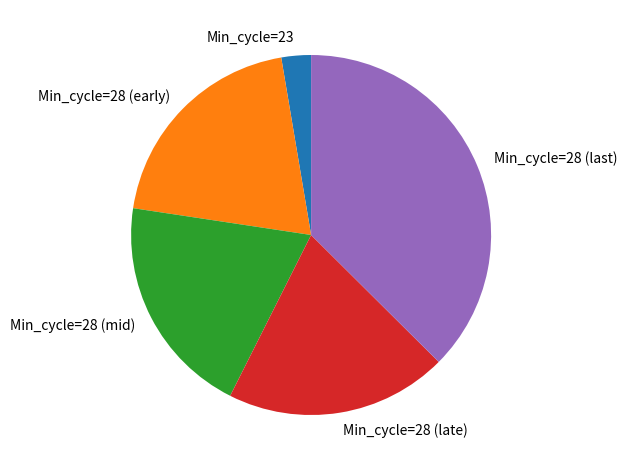

Combined, do Min_cycle=28 (mid) and Min_cycle=23 account for over 50%?

No